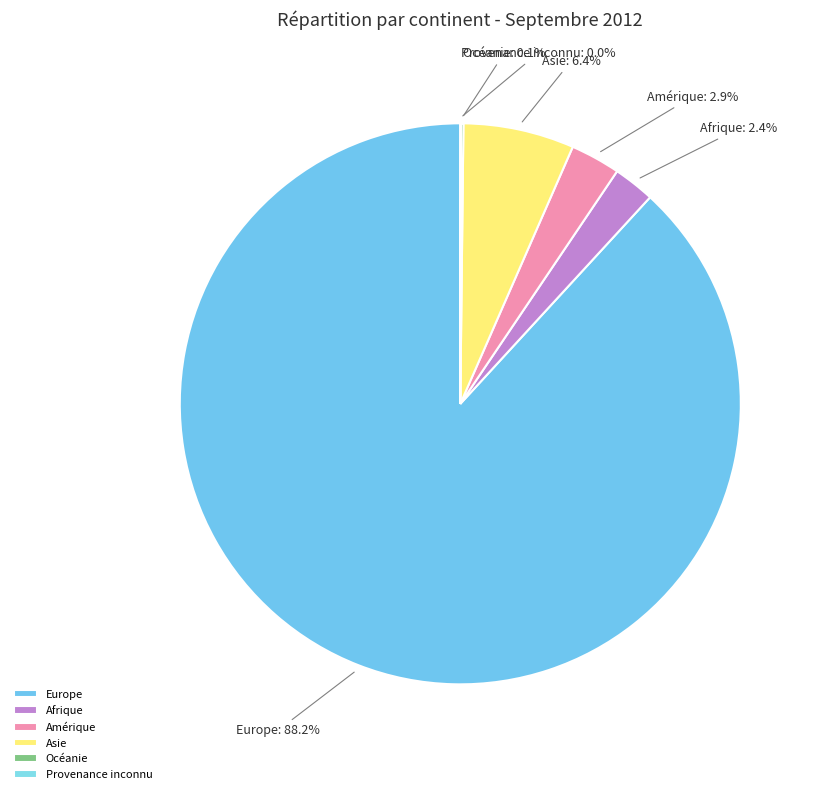

What is the majority slice?

Europe